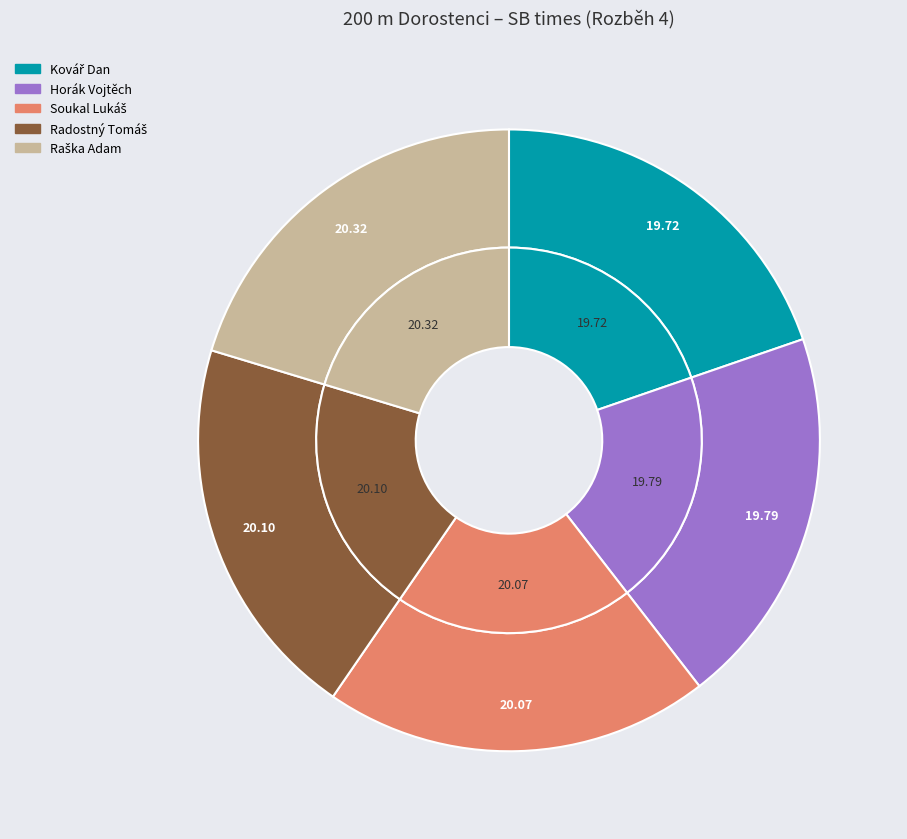

Is the sum of Horák Vojtěch and Raška Adam greater than half?

No